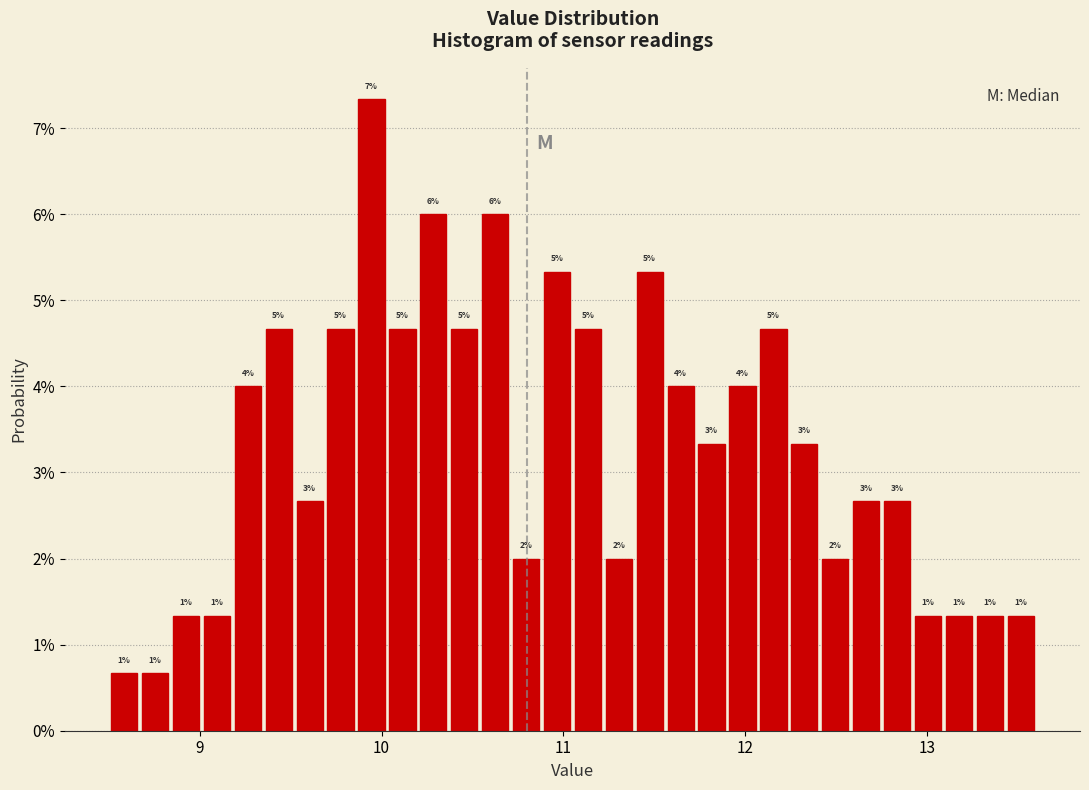

Read against the x-axis, roughly where is the centre of the tallest bar?

9.9